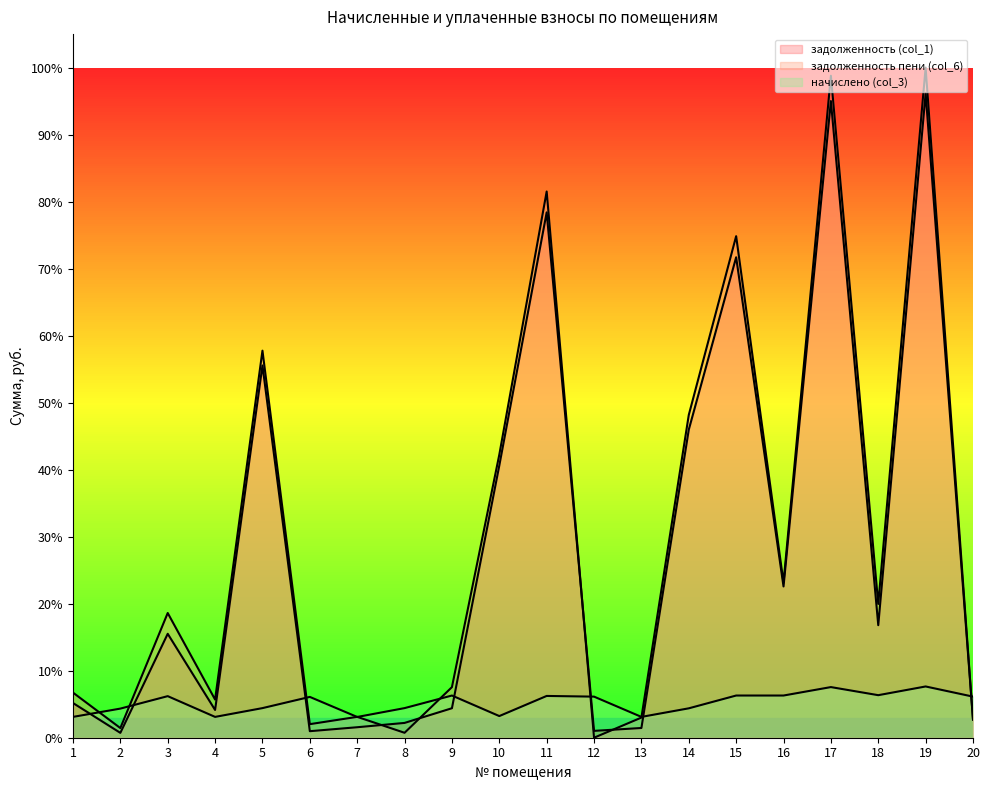

Between 3 and 12, which series saw the biggest shift?

задолженность пени (col_6)